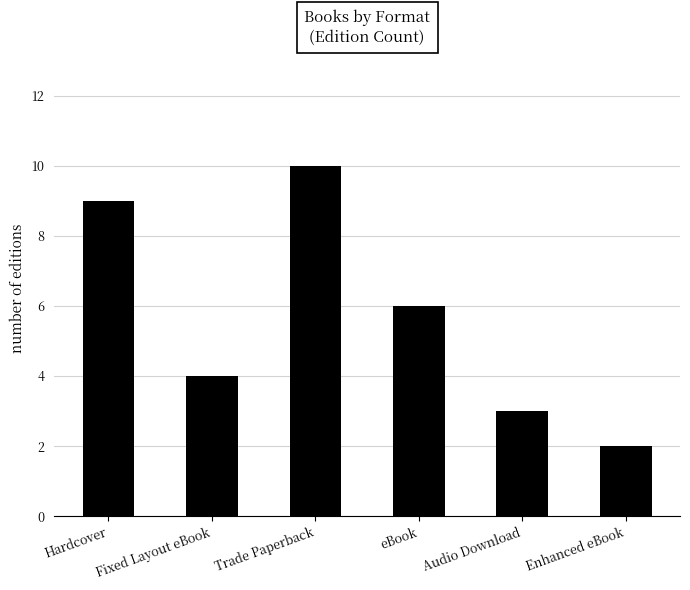

Approximately how many times larger is the value at Fixed Layout eBook compared to Enhanced eBook?

2.0